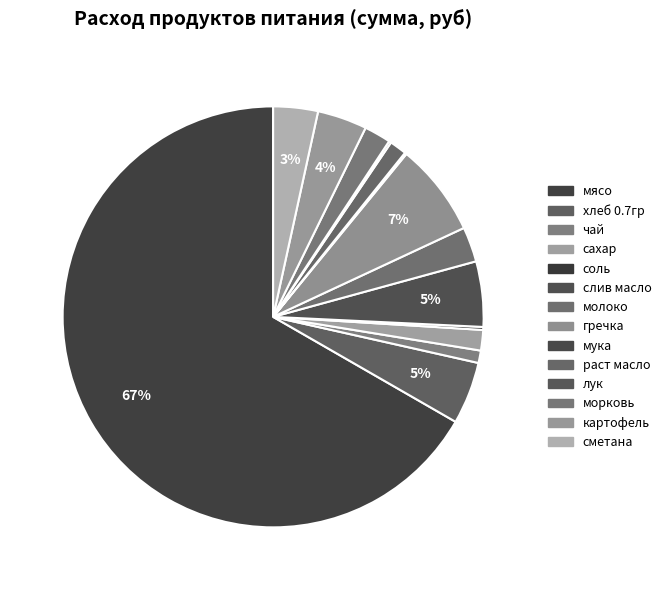

Which category has the smallest portion of the pie?

мука